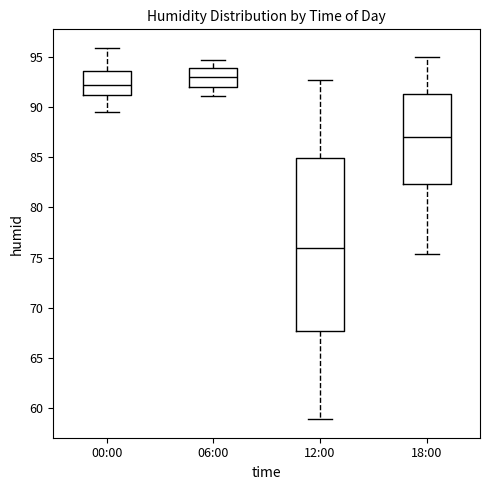

Reading left to right, transcribe this box plot: for each box, give where its median line is, the range the box spans, and where its two whiskers end, as read against the y-axis. The values are not printed on the chart, so give them approximately, as read against the axis.

00:00: median 92.0, box 91.5 to 93.5, whiskers 89.5 to 96.0
06:00: median 93.0, box 92.0 to 94.0, whiskers 91.0 to 94.5
12:00: median 76.0, box 67.5 to 85.0, whiskers 59.0 to 92.5
18:00: median 87.0, box 82.5 to 91.5, whiskers 75.5 to 95.0